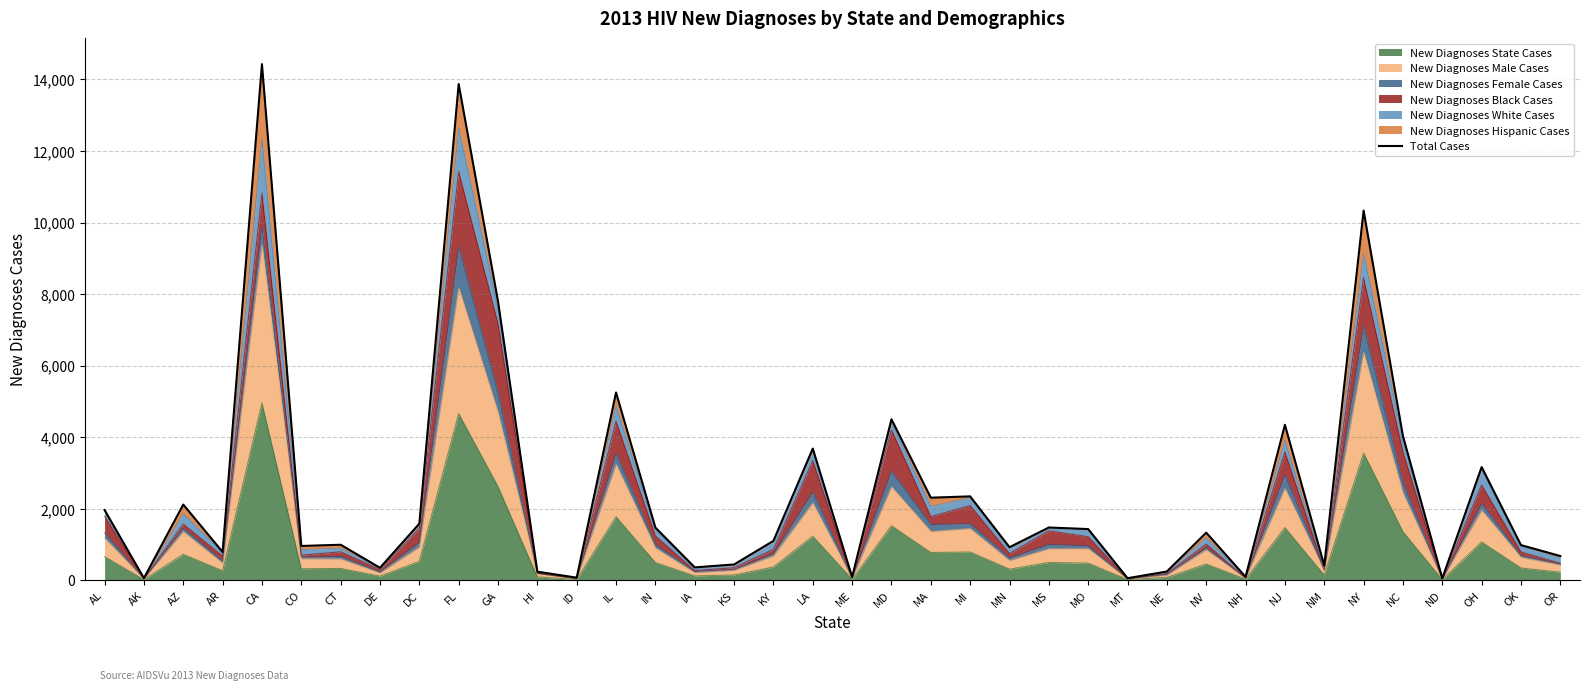

Rank the categories by value from lowest to highest.

ND, MT, AK, ID, ME, NH, HI, NE, DE, IA, NM, KS, OR, AR, MN, CO, OK, CT, KY, NV, MO, IN, MS, DC, AL, AZ, MA, MI, OH, LA, NC, NJ, MD, IL, GA, NY, FL, CA